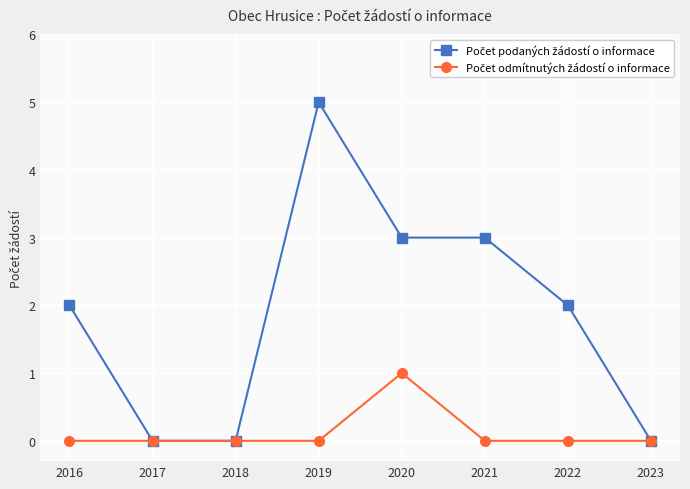

At which category is the sum across all series the highest?

2019